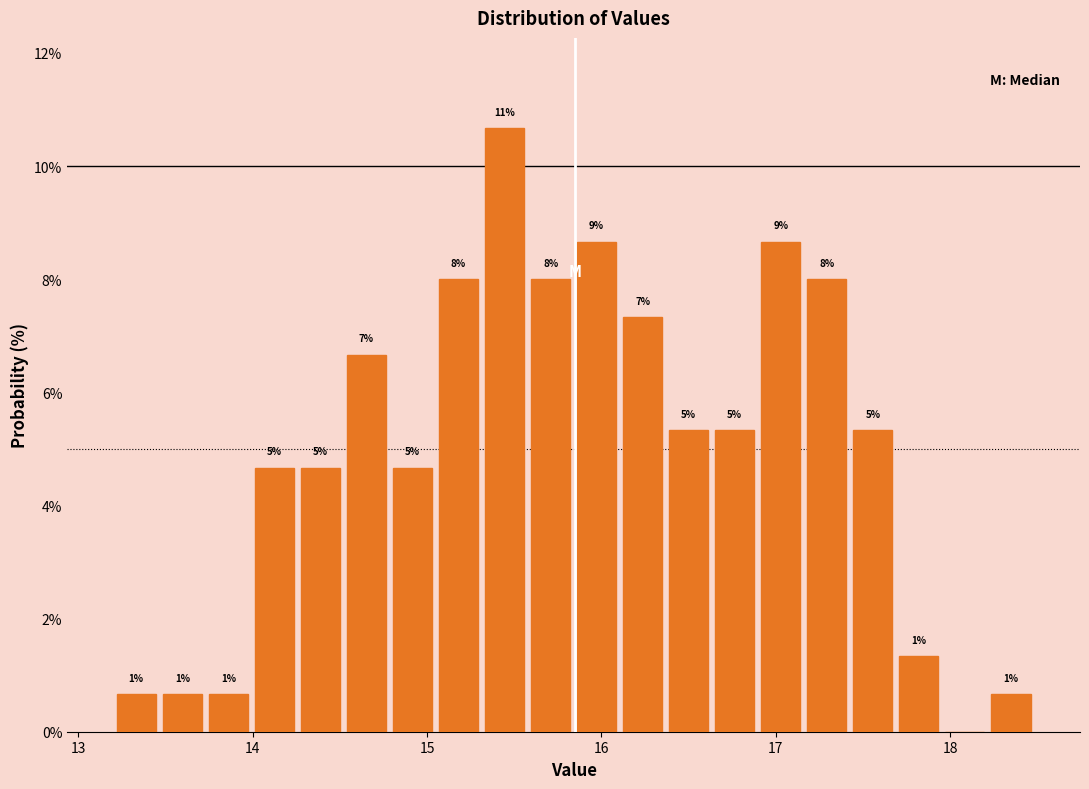

Read against the x-axis, roughly where is the centre of the tallest bar?

15.4